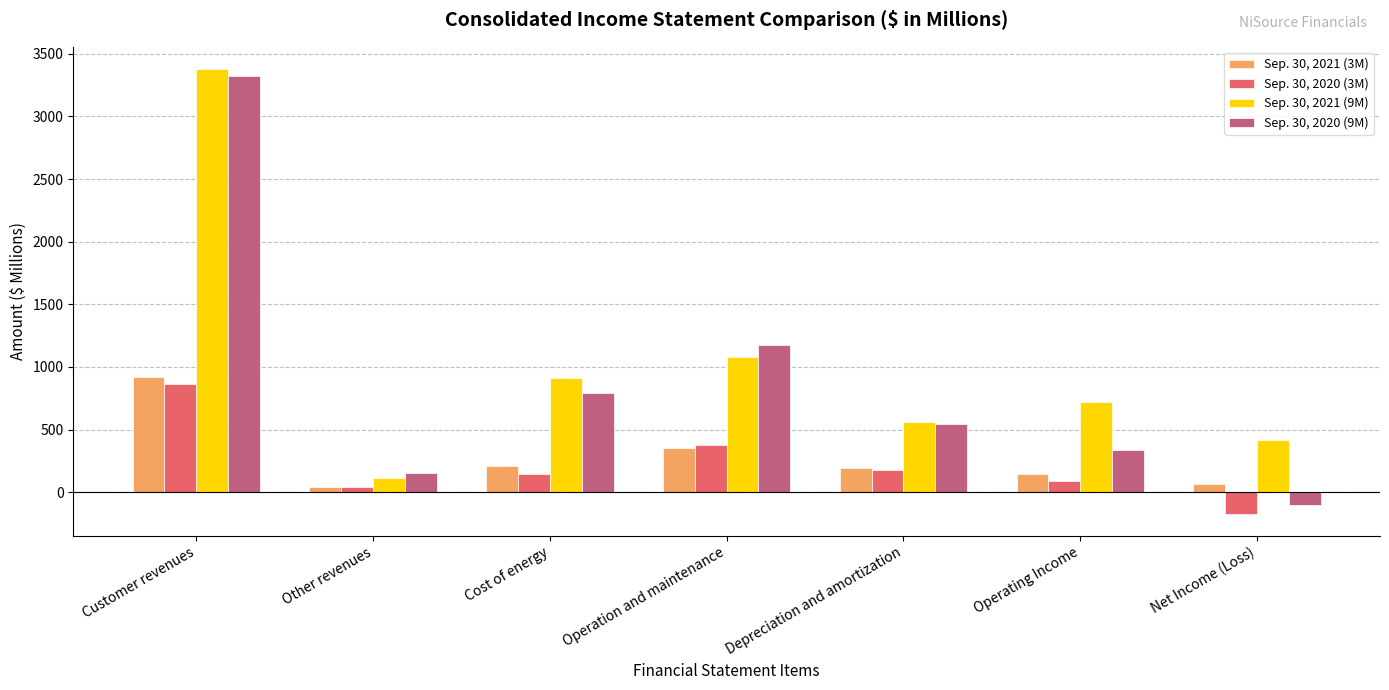

List the labels in order of Sep. 30, 2021 (9M) value, largest first.

Customer revenues, Operation and maintenance, Cost of energy, Operating Income, Depreciation and amortization, Net Income (Loss), Other revenues